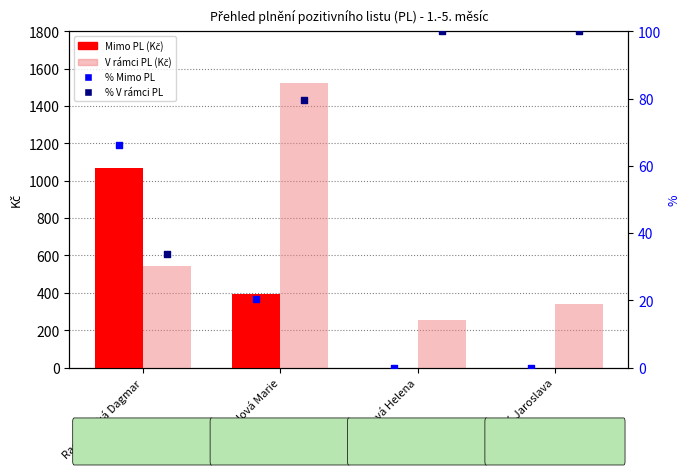

What is the total value across all series at Radiměřská Dagmar?

1713.3